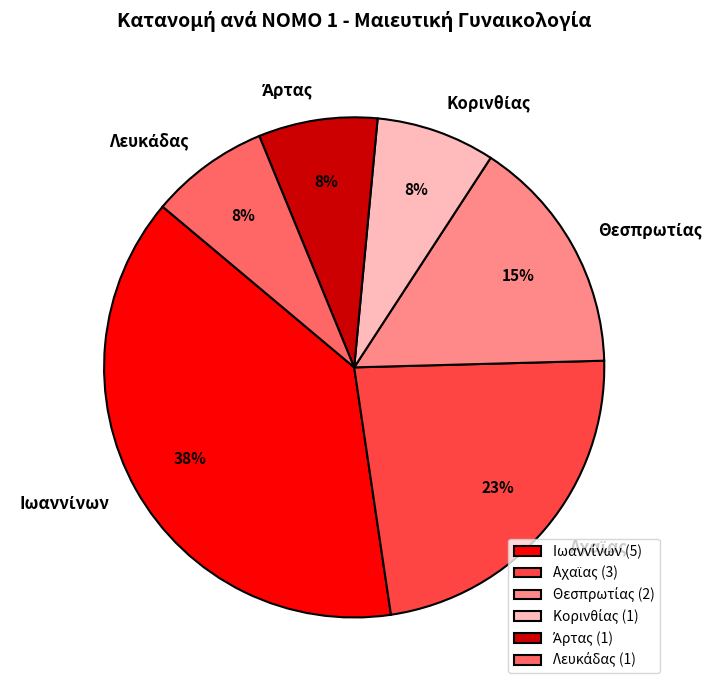

To the nearest percent, what is the average slice percentage?

17%